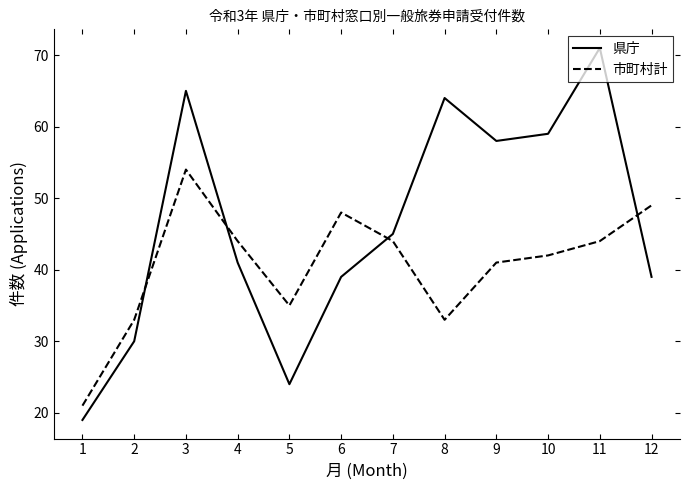

What is the lowest value of the 市町村計 series?

21